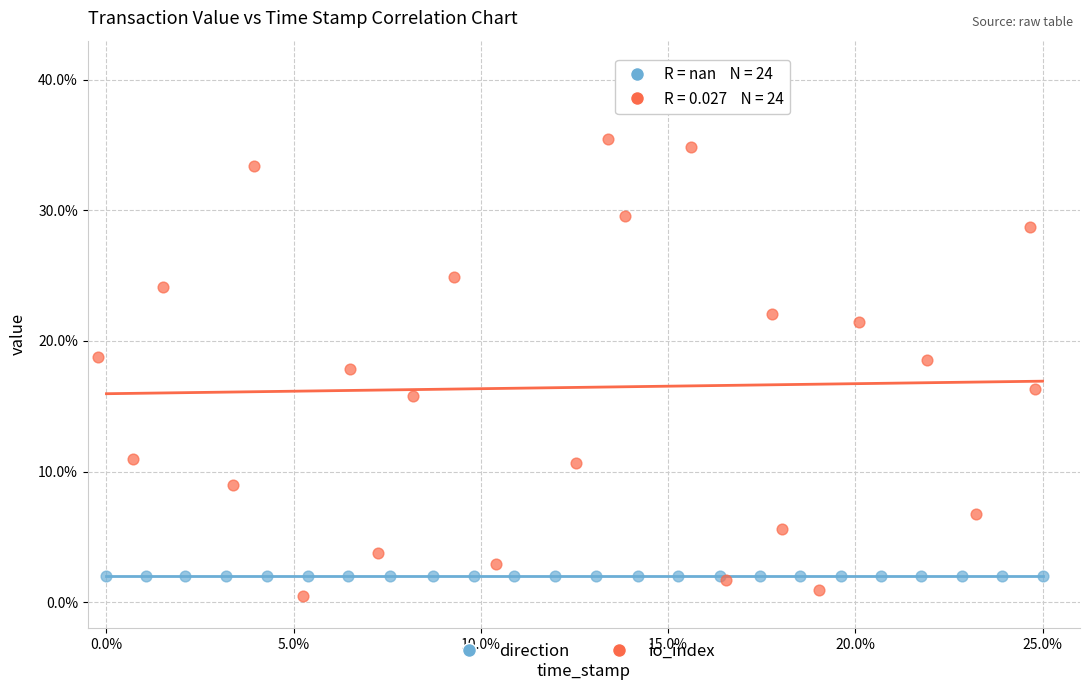

What are all the series names shown in the legend?

direction, io_index